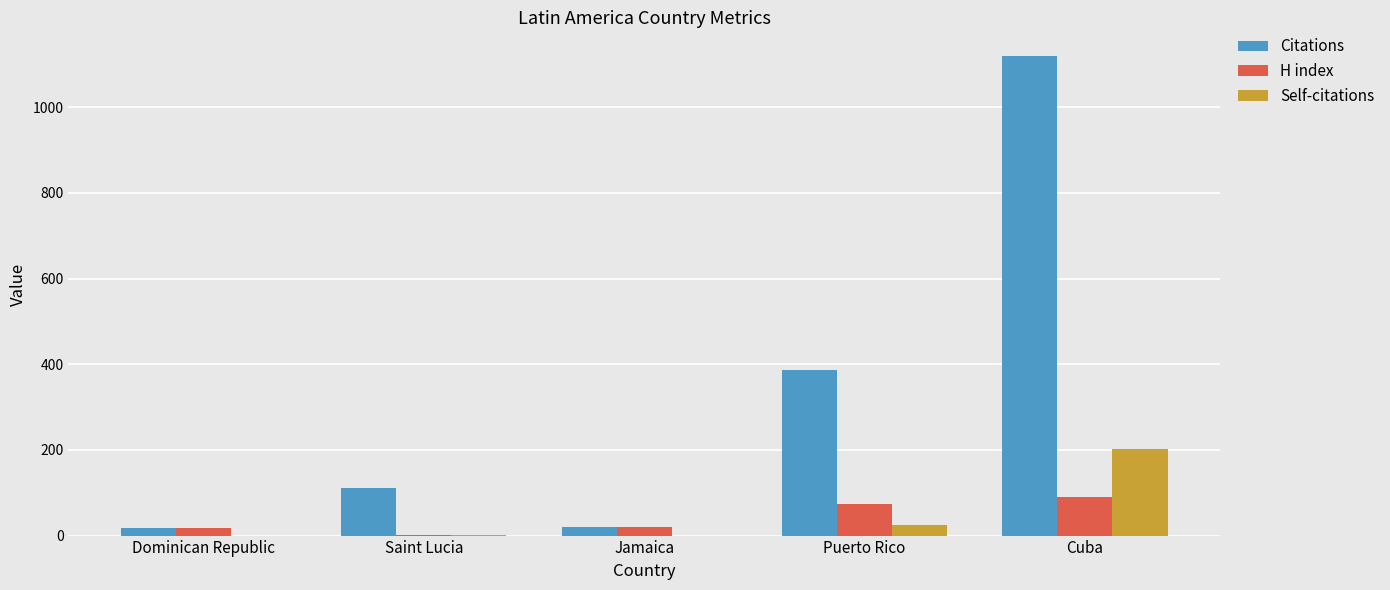

How many series are shown in this chart?

3